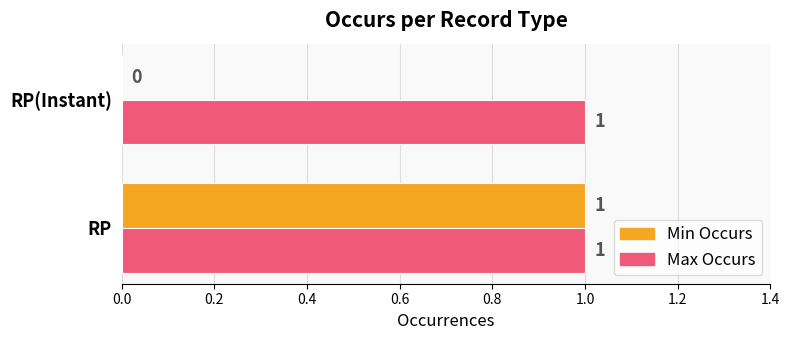

The Max Occurs series shows 0 at RP. True or false?

False